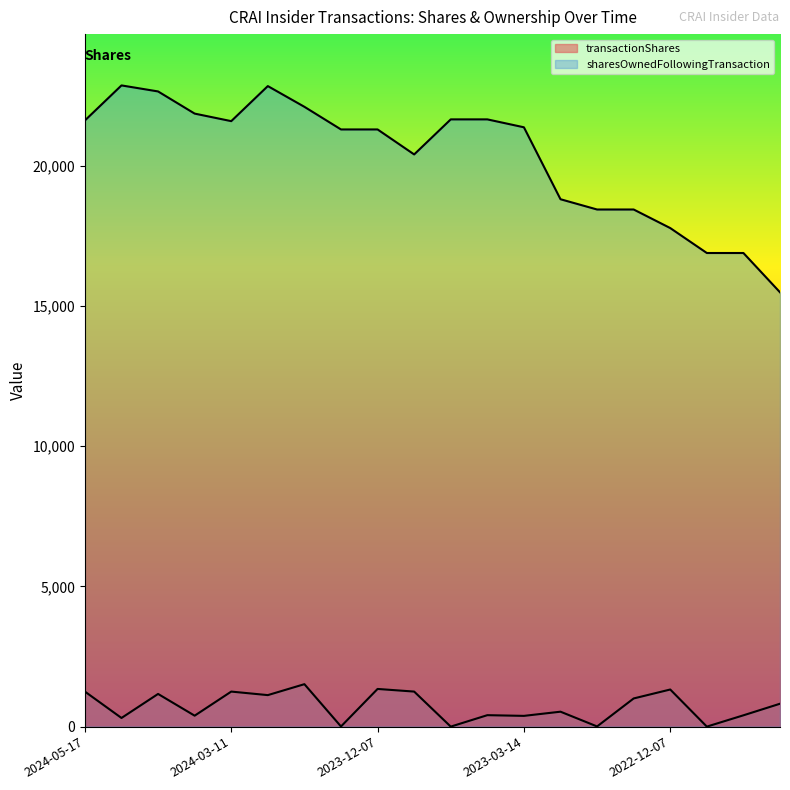

Reading right to left, list all the values displayed in this chart.

transactionShares: 2021-12-21=817	2022-03-24=404	2022-03-29=1	2022-12-07=1324	2022-12-08=1005	2022-12-13=7	2022-12-19=533	2023-03-14=384	2023-03-24=409	2023-03-28=1	2023-08-09=1250	2023-12-07=1344	2023-12-12=6	2023-12-19=1514	2024-03-06=1124	2024-03-11=1250	2024-03-13=391	2024-03-26=1166	2024-04-15=309	2024-05-17=1250
sharesOwnedFollowingTransaction: 2021-12-21=15485	2022-03-24=16886	2022-03-29=16886	2022-12-07=17775	2022-12-08=18437	2022-12-13=18437	2022-12-19=18803	2023-03-14=21368	2023-03-24=21650	2023-03-28=21650	2023-08-09=20400	2023-12-07=21291	2023-12-12=21291	2023-12-19=22098	2024-03-06=22837	2024-03-11=21587	2024-03-13=21856	2024-03-26=22646	2024-04-15=22861	2024-05-17=21611